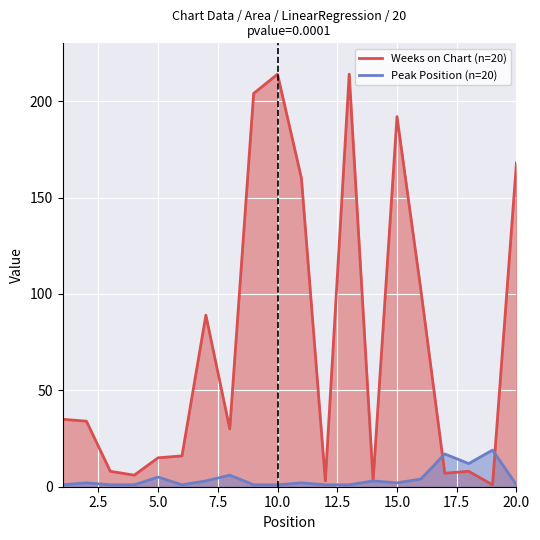

What is the sum of all Peak Position (n=20) values?

84